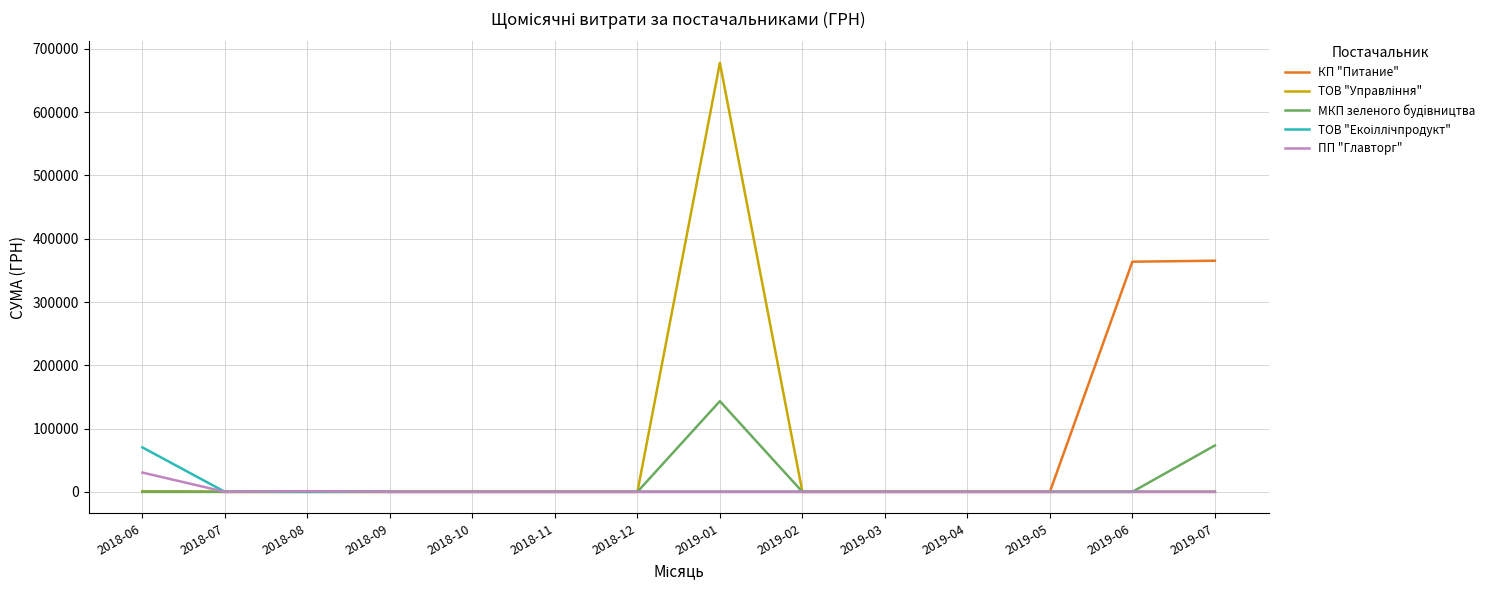

The value of КП "Питание" at 2018-12 is -138456.0. True or false?

False